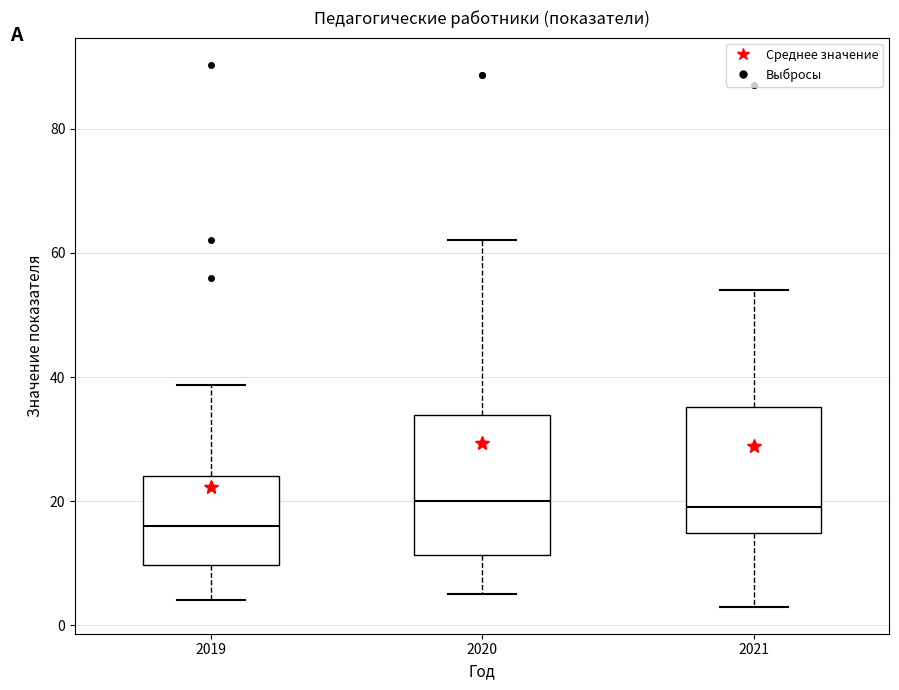

Where is the upper edge of the box at x = 2021 on the y-axis? The values are not printed on the chart, so give them approximately, as read against the axis.

36